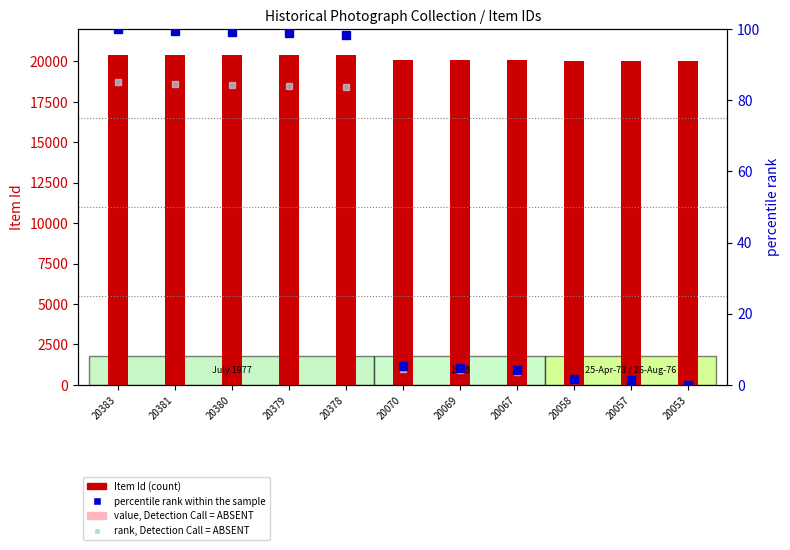

What is the value of the percentile rank within the sample bar at the 8th from the left?

4.2